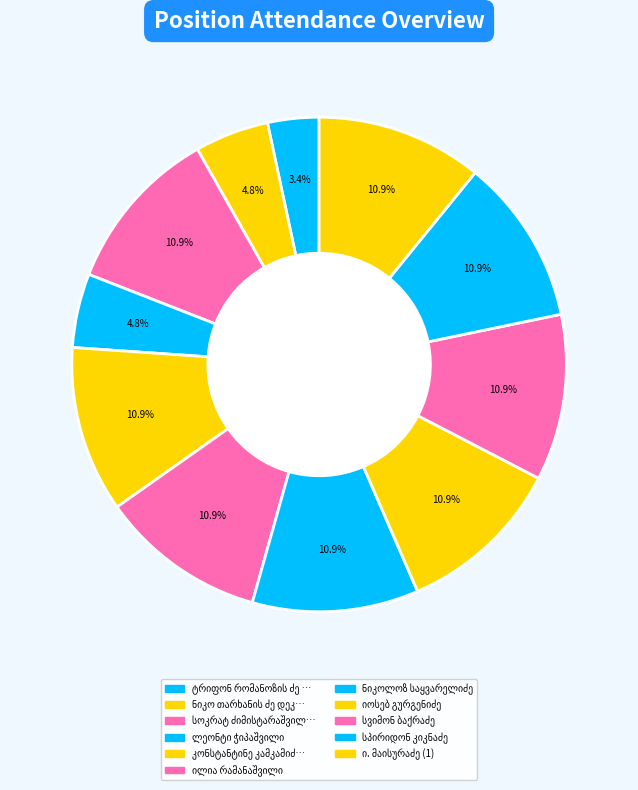

What is the change in value from იოსებ გურგენიძე to სვიმონ ბაქრაძე?

-1